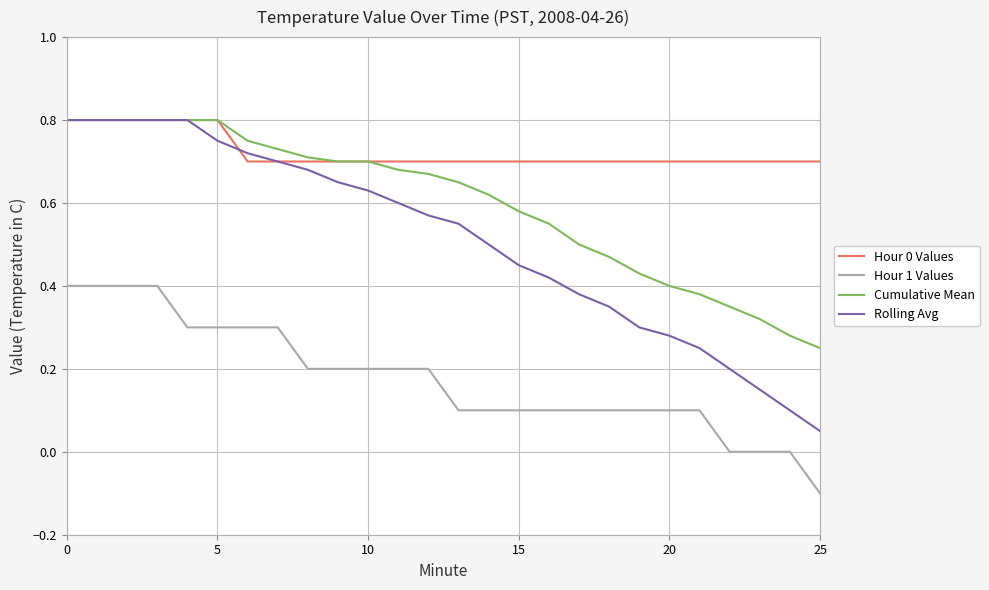

True or false: Hour 0 Values and Hour 1 Values cross at least once.

False